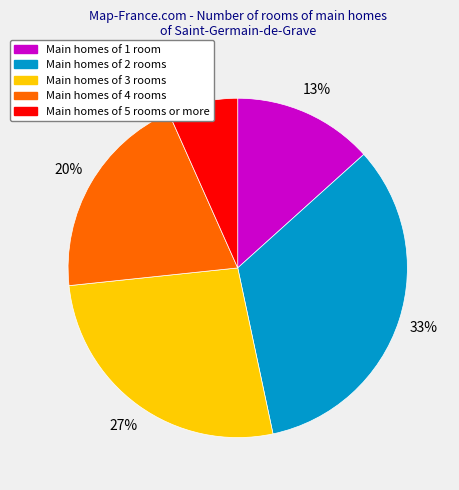

Between Main homes of 1 room and Main homes of 2 rooms, which is larger?

Main homes of 2 rooms